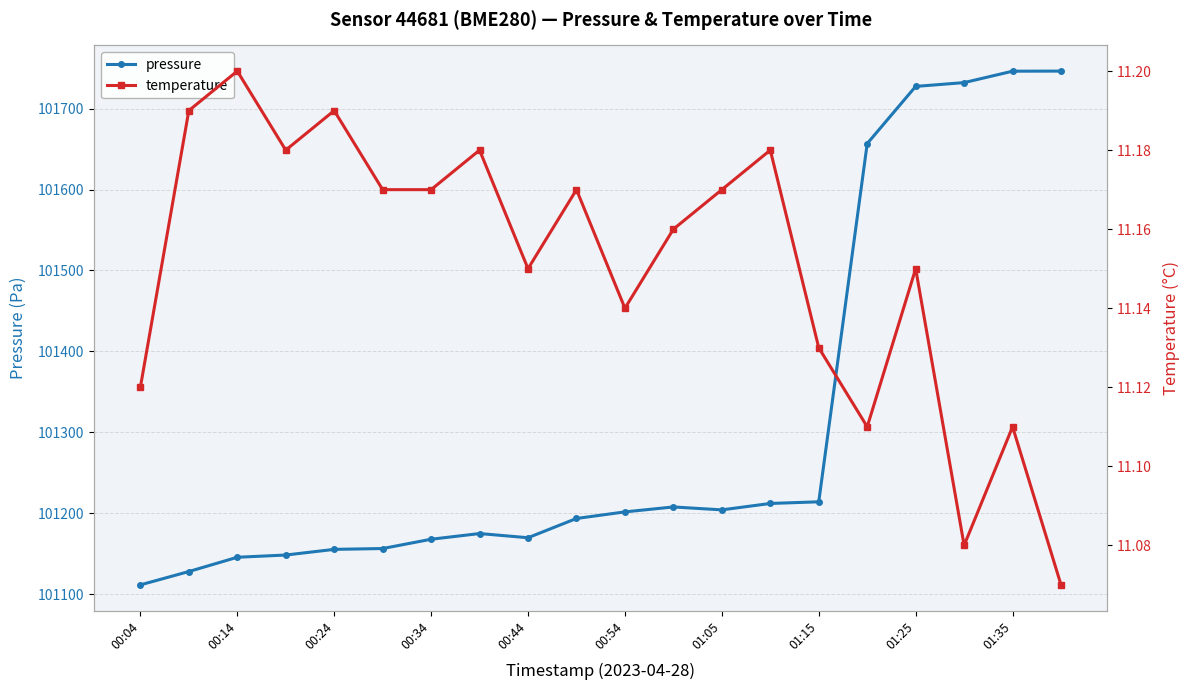

Which series has the largest range (max minus min)?

pressure